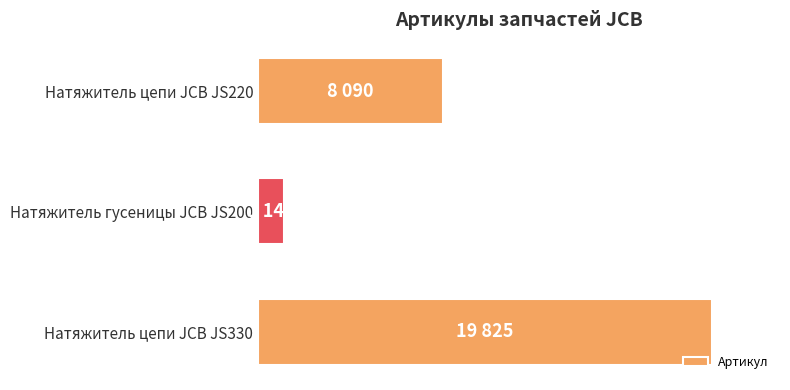

At which label is the value closest to 10486?

Натяжитель цепи JCB JS220